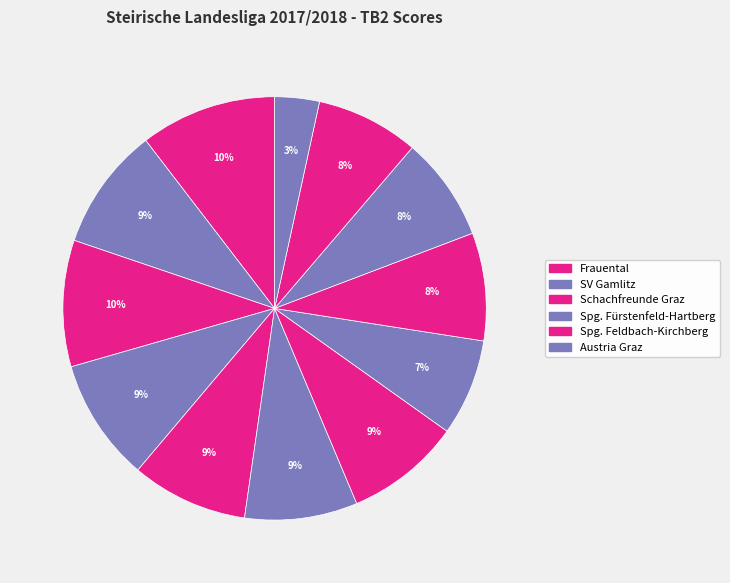

Count the number of slices in the pie.

12